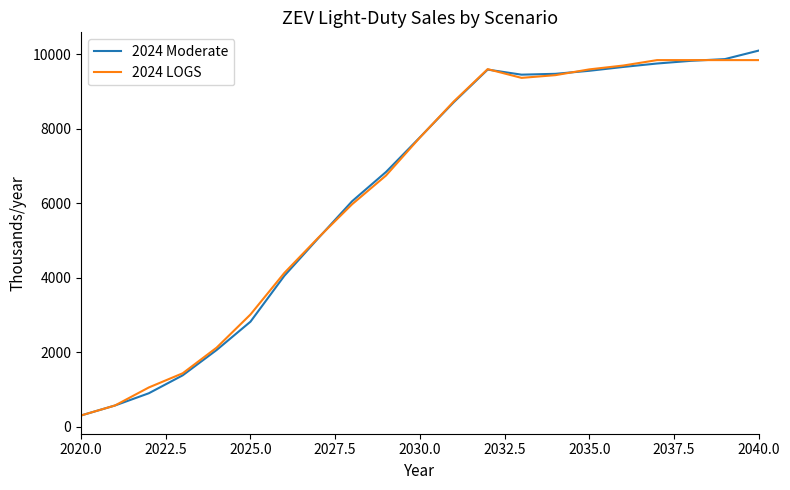

Which series has the largest range (max minus min)?

2024 Moderate